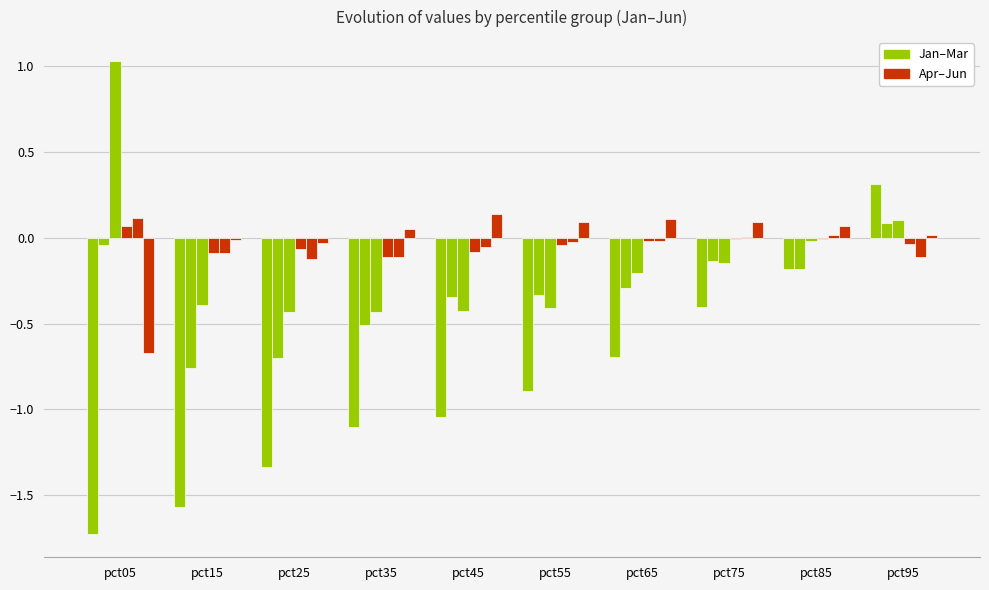

True or false: Mar has a value of 0.7 at pct05.

False